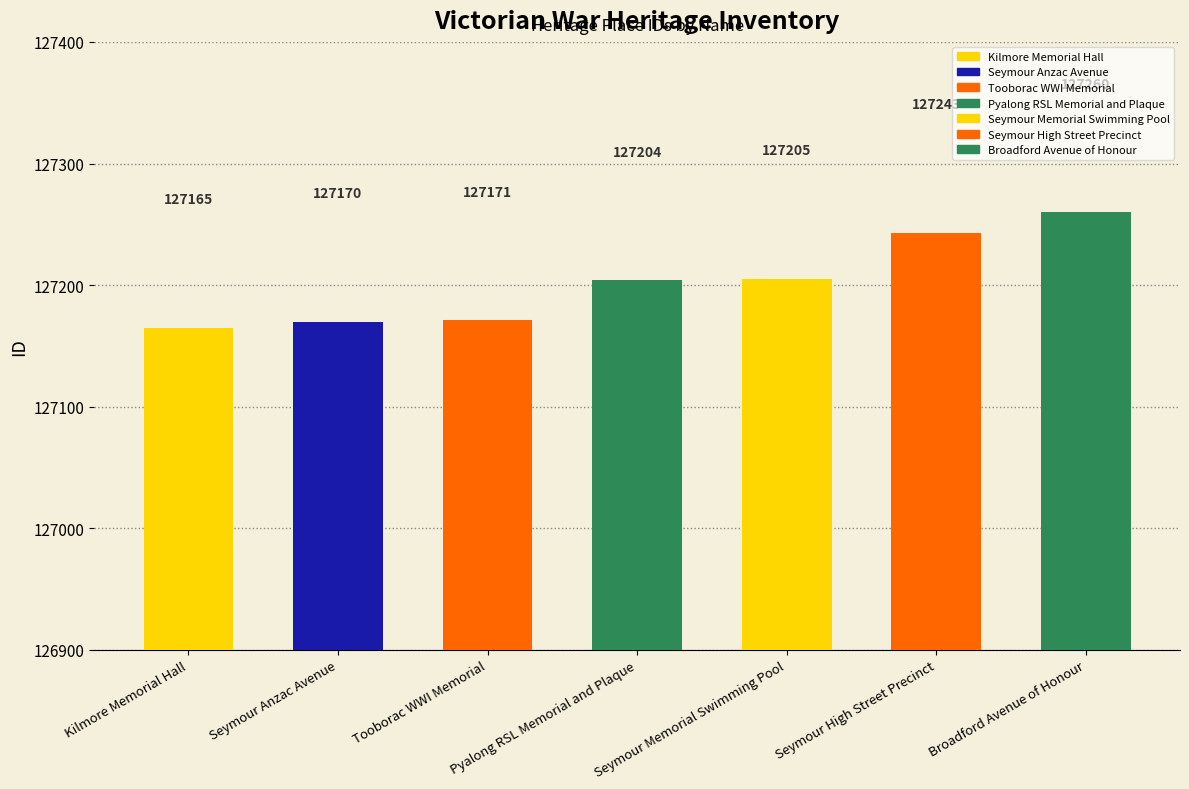

What is the difference between the values at Pyalong RSL Memorial and Plaque and Kilmore Memorial Hall?

39